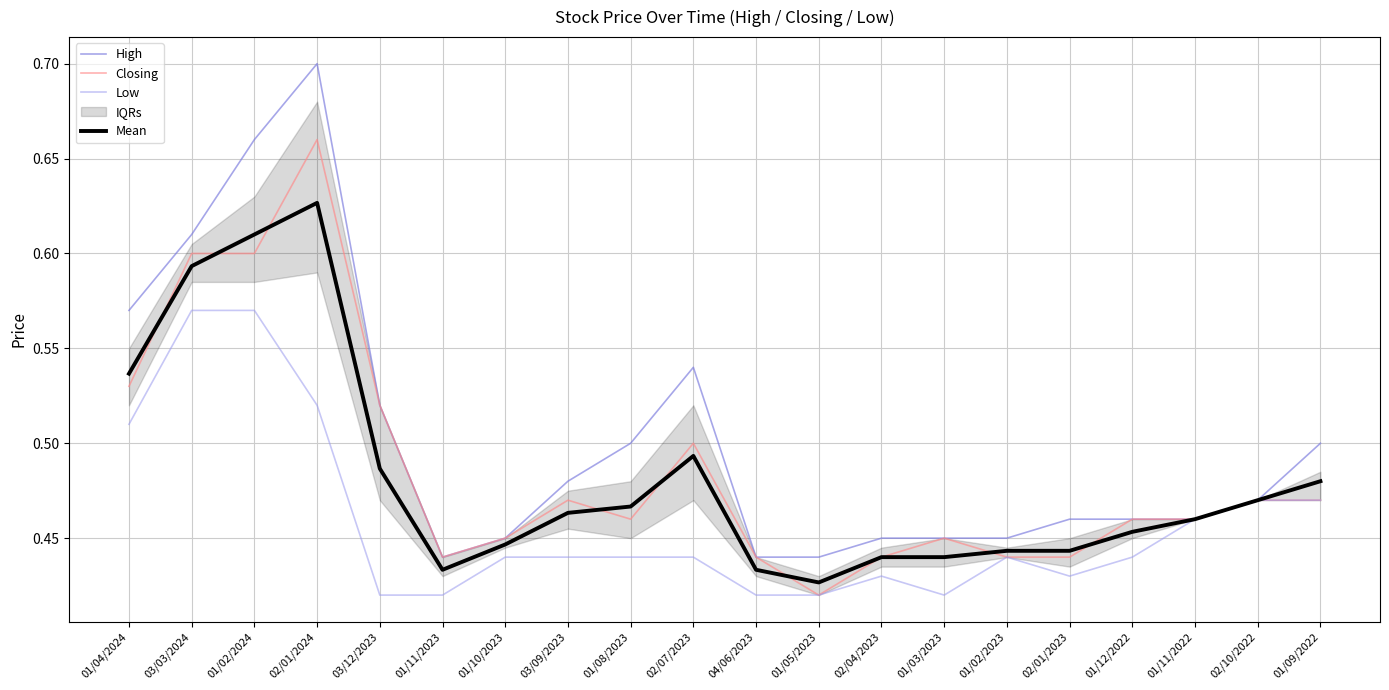

What is the value of the Mean point at the 13th from the left?

0.4